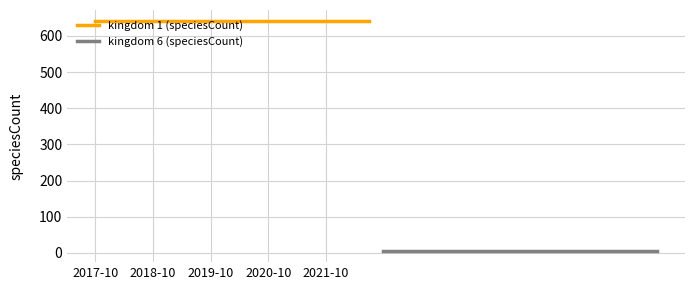

Which label corresponds to the largest value in the chart?

2017-10